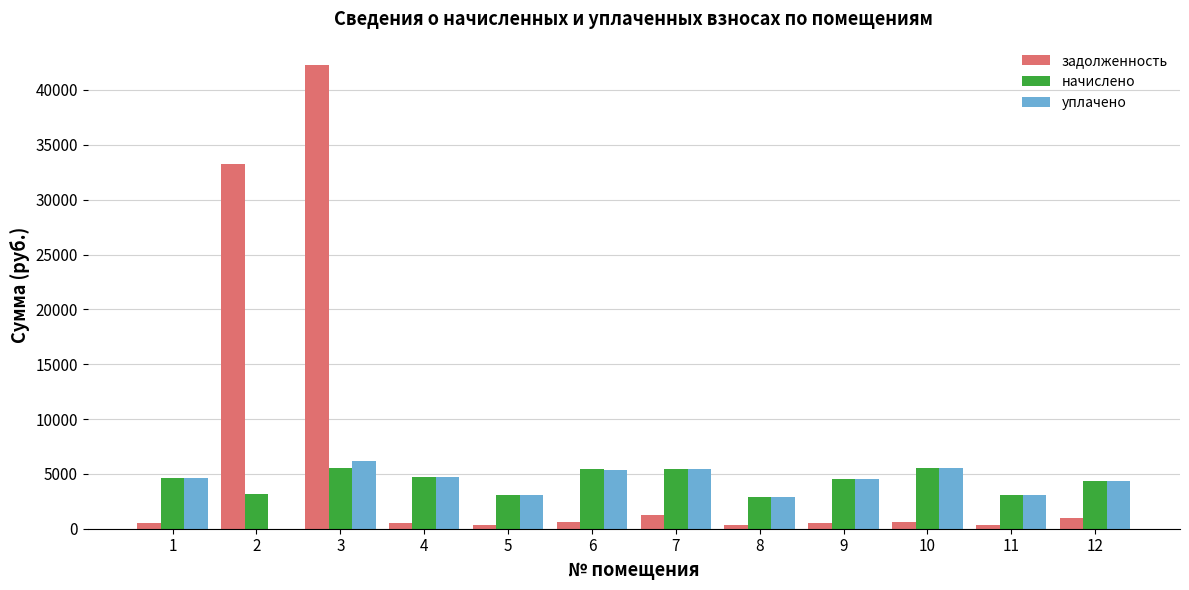

Which series has the largest total across all categories?

задолженность